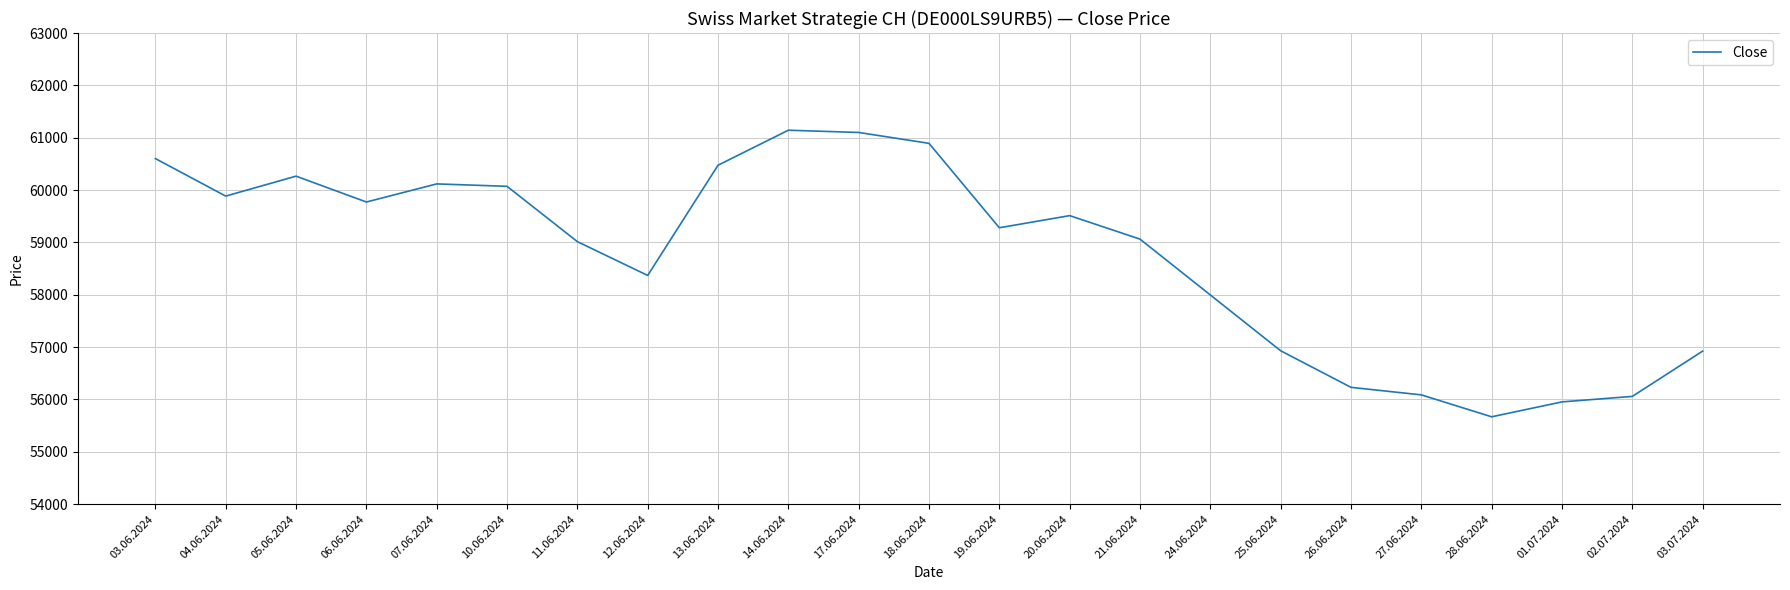

What is the difference between the values at 18.06.2024 and 03.07.2024?

3970